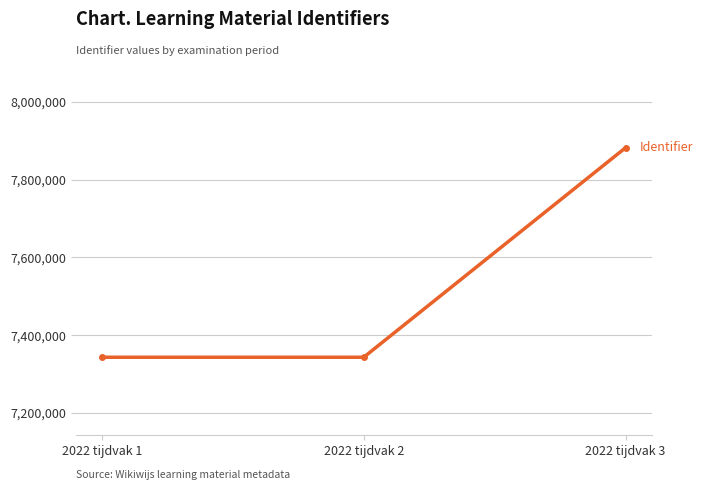

What is the smallest value displayed?

7343150